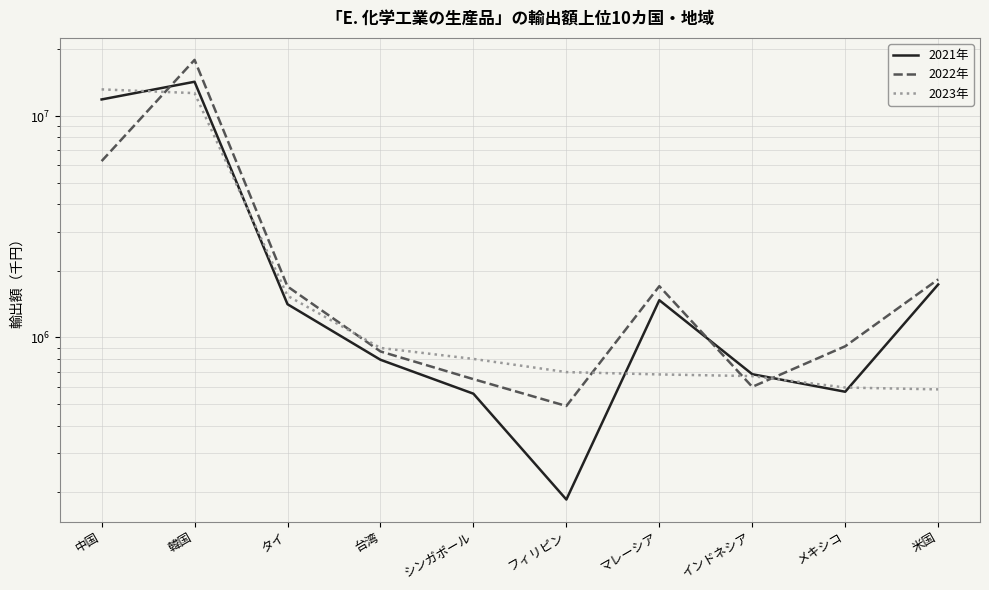

Rank the series by their average value, from lowest to highest.

2023年, 2022年, 2021年